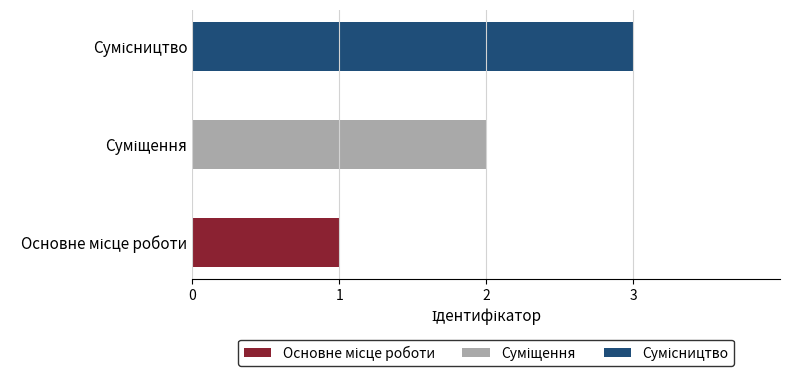

Which has a higher value, Сумісництво or Основне місце роботи?

Сумісництво